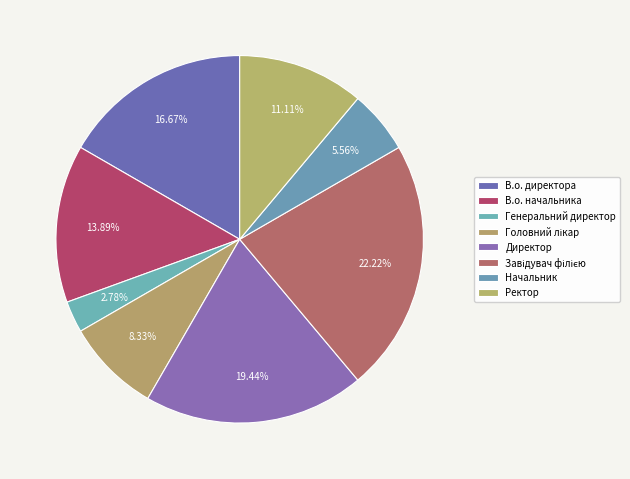

To the nearest percent, what is the difference between the Ректор and Головний лікар slice percentages?

3%